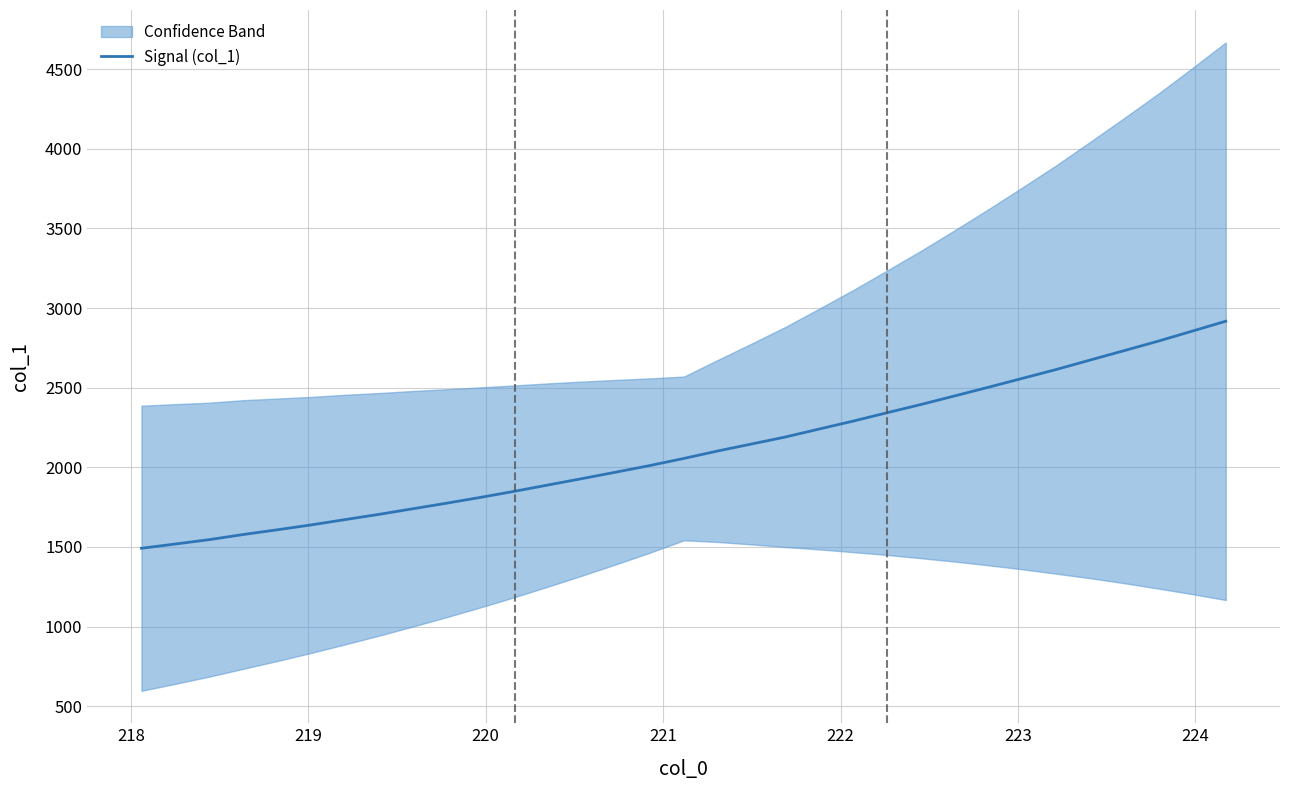

What is the minimum value for Signal (col_1)?

1491.7